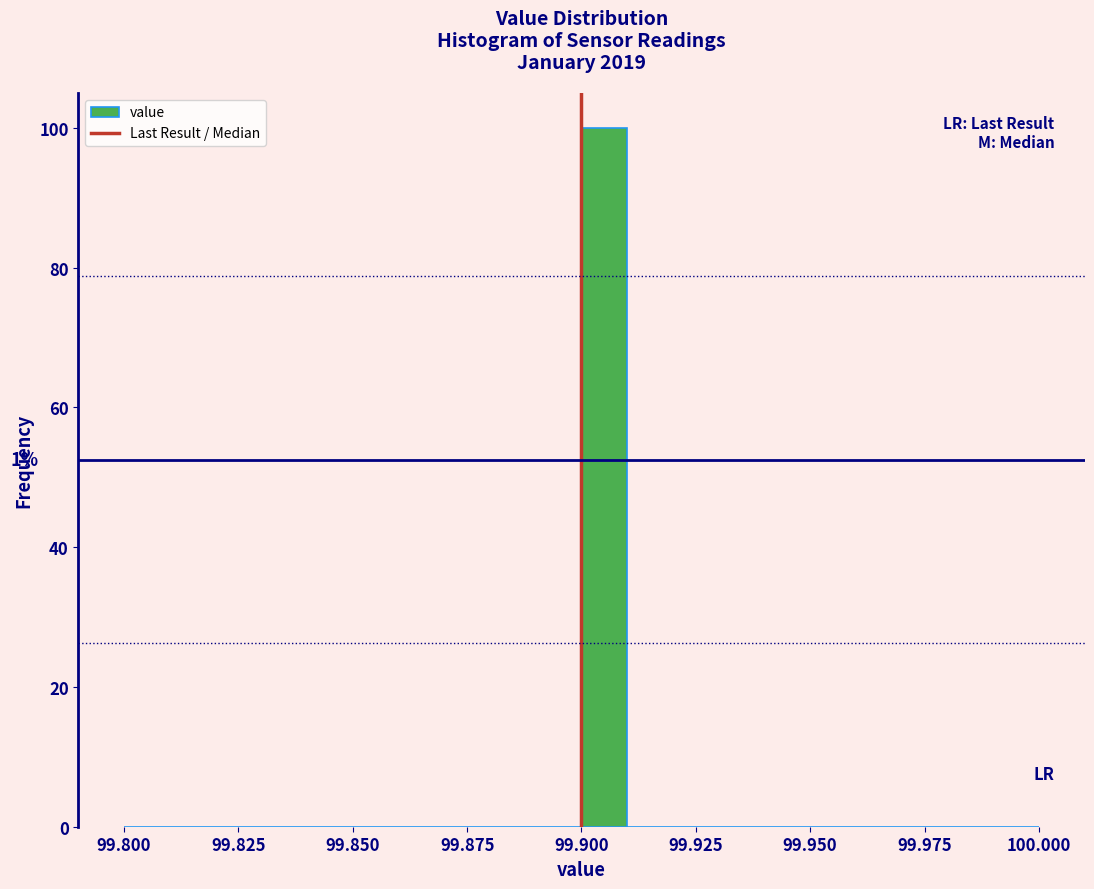

Around what value on the x-axis is the tallest bar? Give the approximate position of its centre, as read against the axis.

99.905